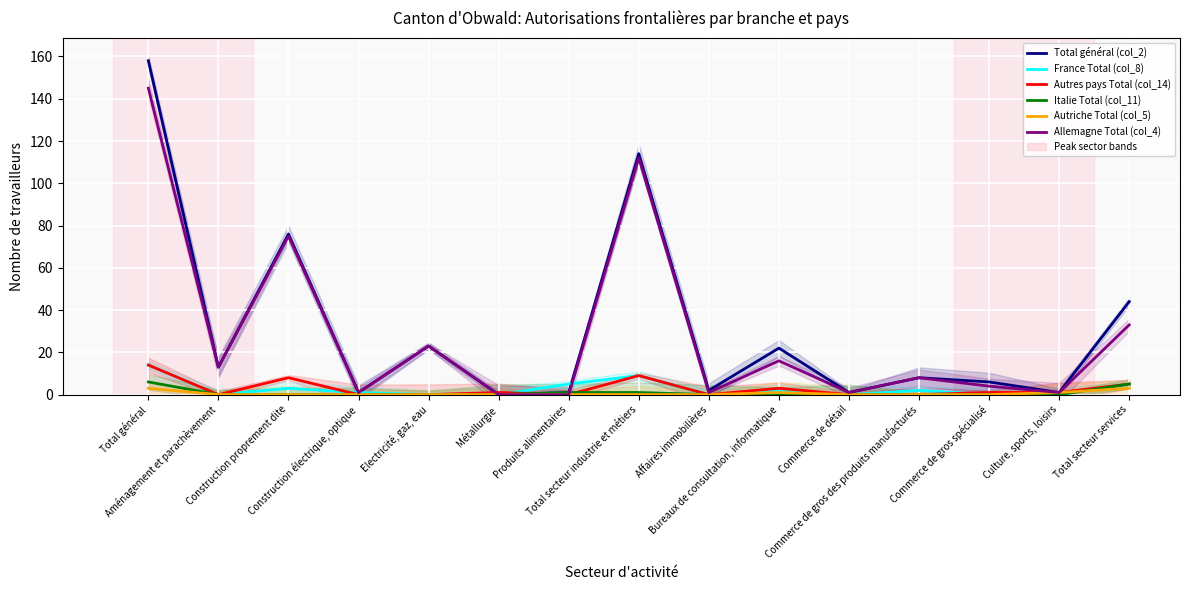

What is the label of the 10th point from the left?

Bureaux de consultation, informatique